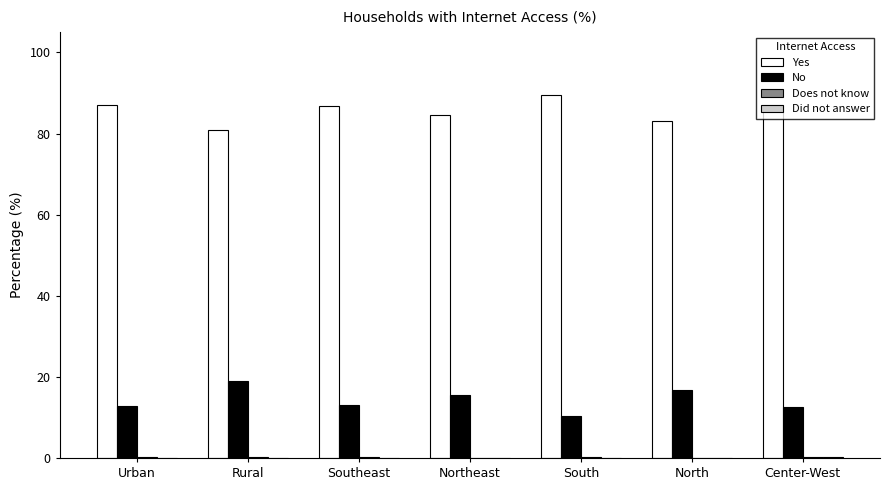

Is it true that No equals 13.1 at Southeast?

True